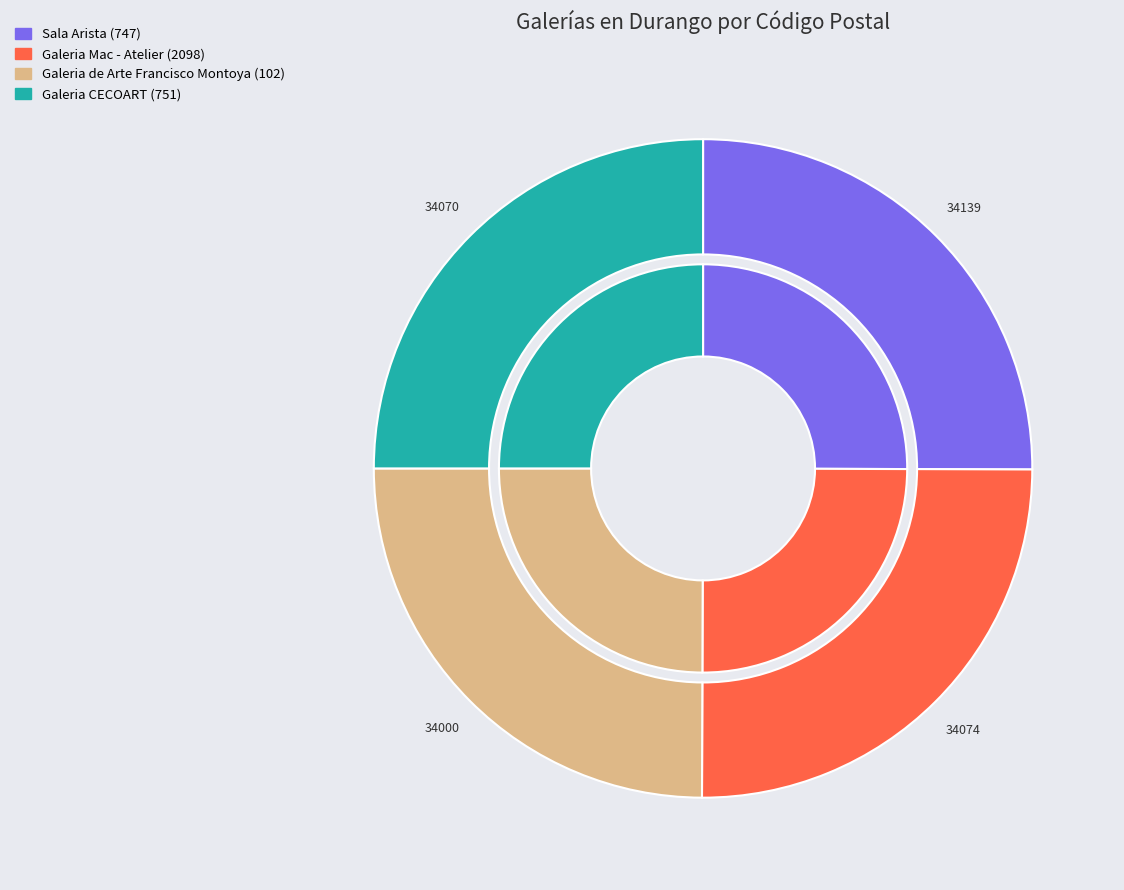

To the nearest percent, what portion does Galeria Mac - Atelier (2098) represent?

25%